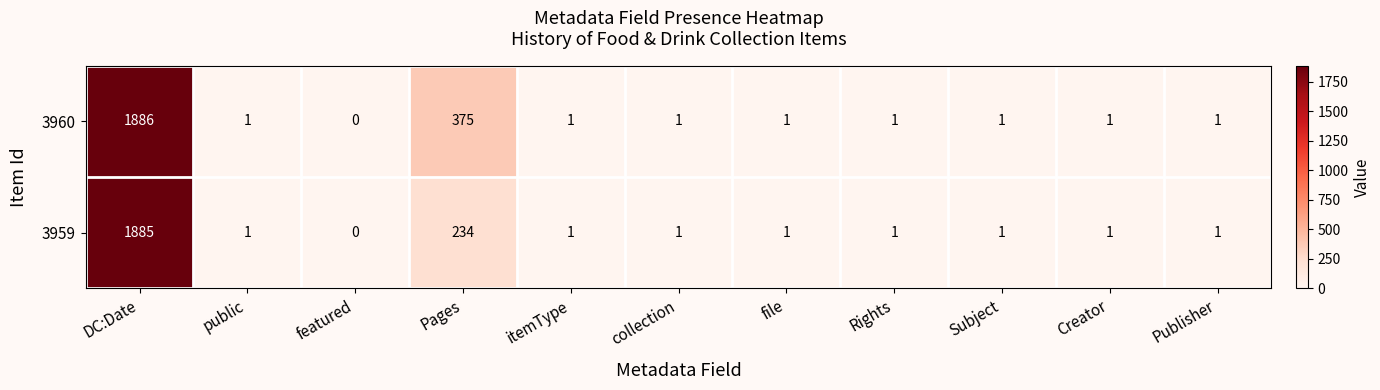

Which category has the lowest value across all series?

featured